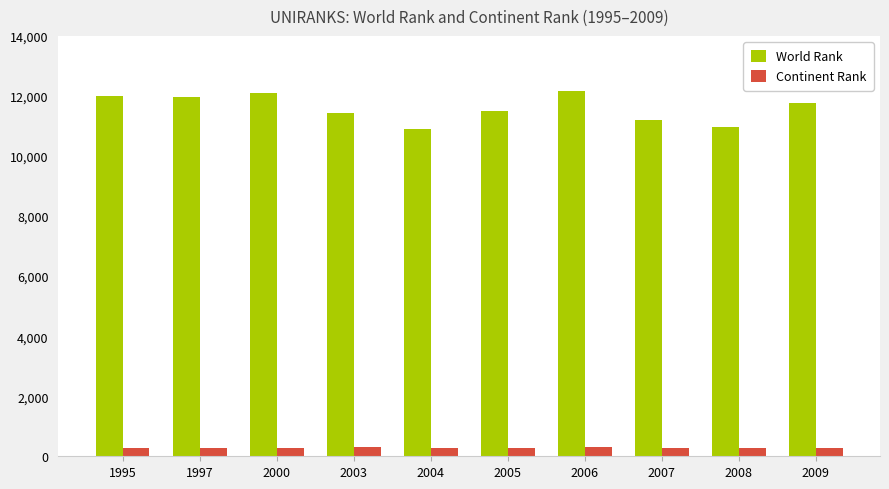

What is the greatest value displayed?

12164